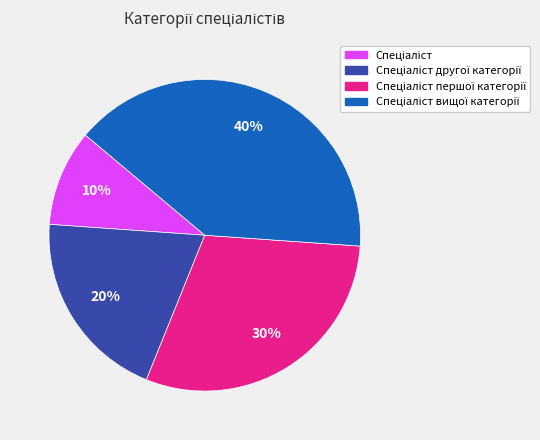

Does any single category account for the majority?

No